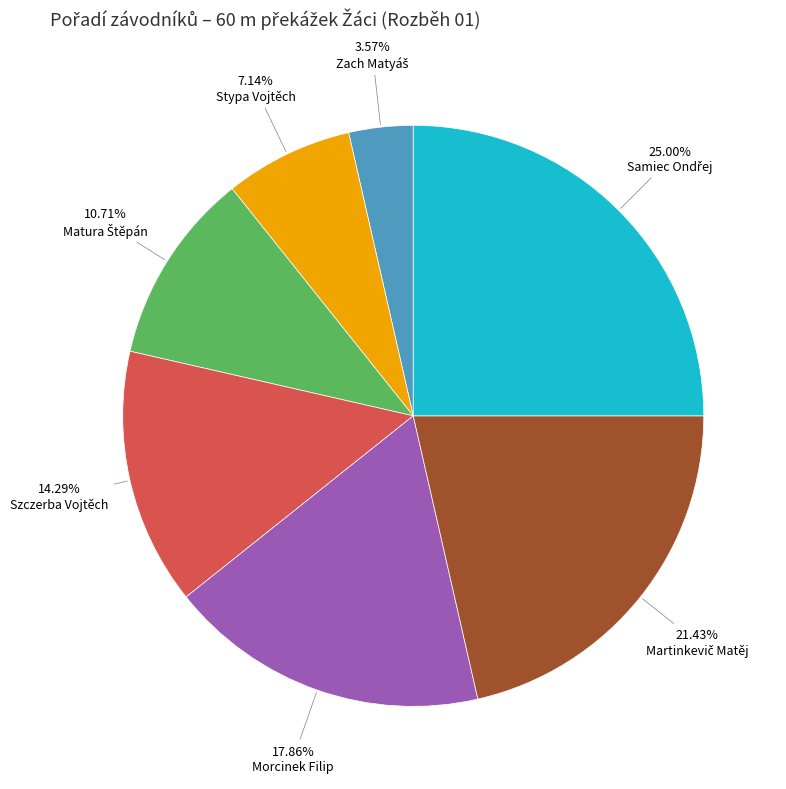

How many segments does this pie chart have?

7